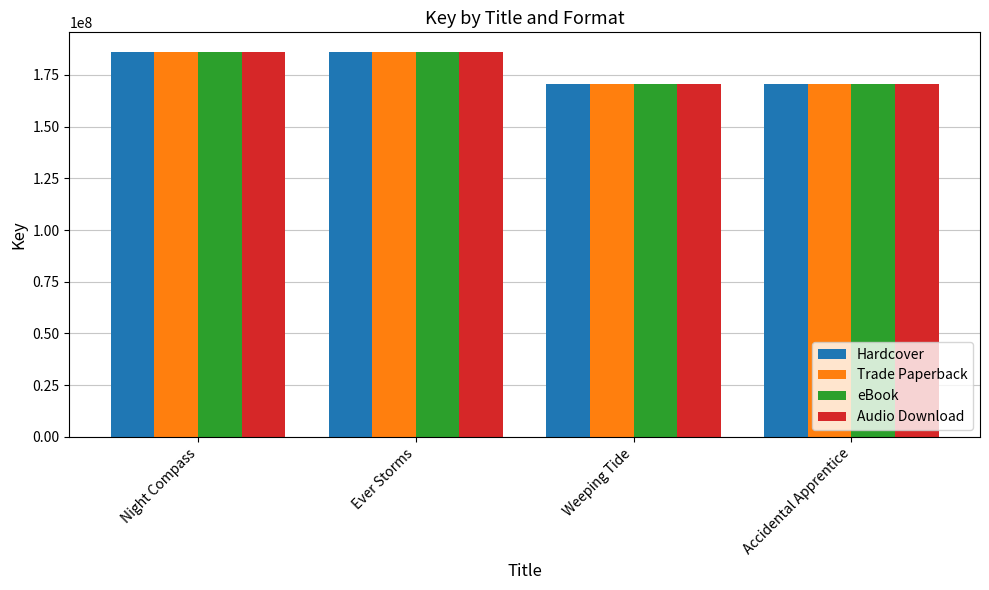

What is the maximum value for Audio Download?

186270340